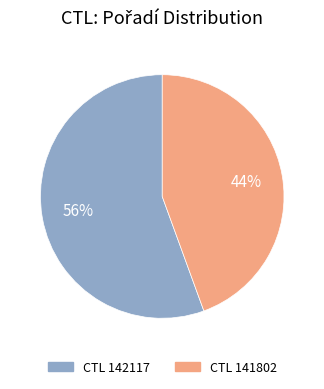

Is there any slice that represents more than half of the pie?

Yes